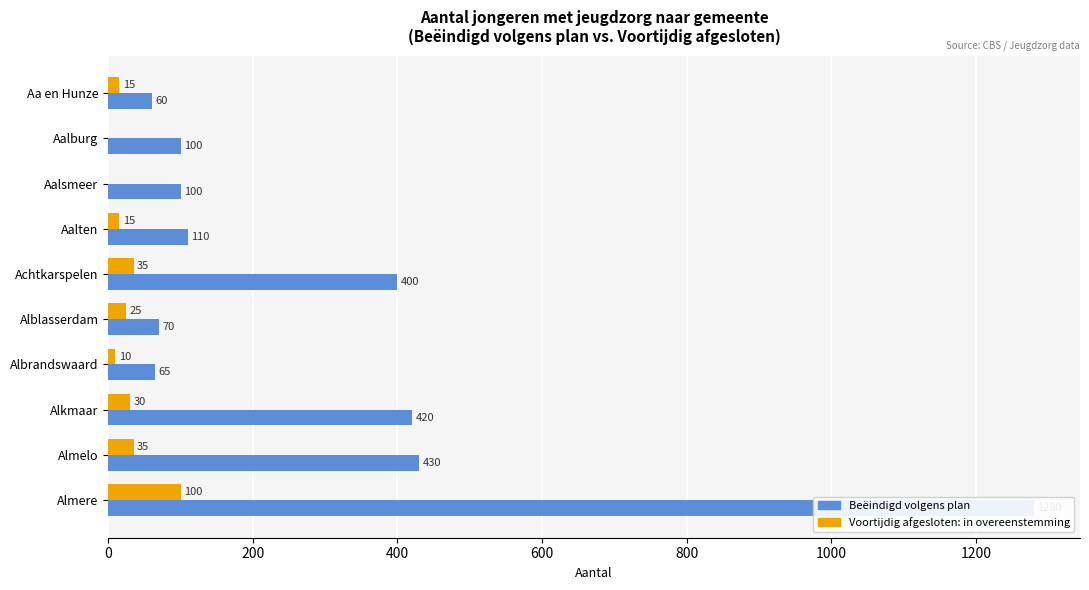

What are all the series names shown in the legend?

Beëindigd volgens plan, Voortijdig afgesloten: in overeenstemming